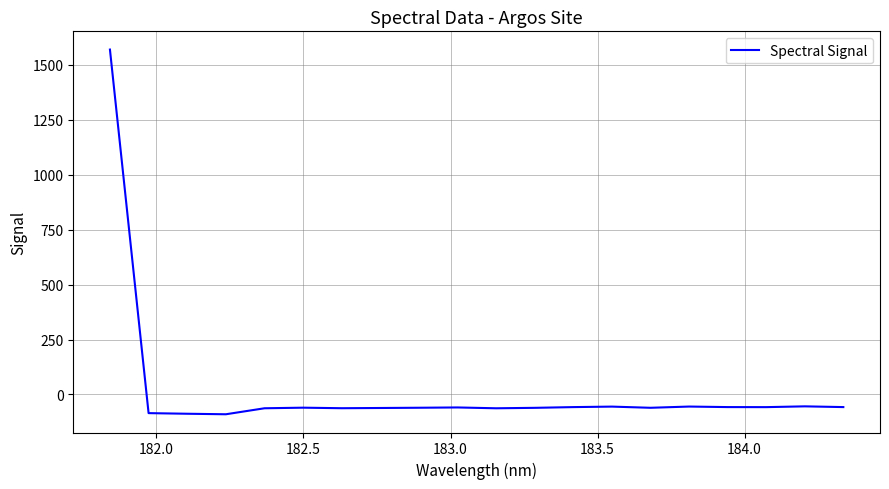

True or false: there are more than 2 points higher than both neighbors.

True